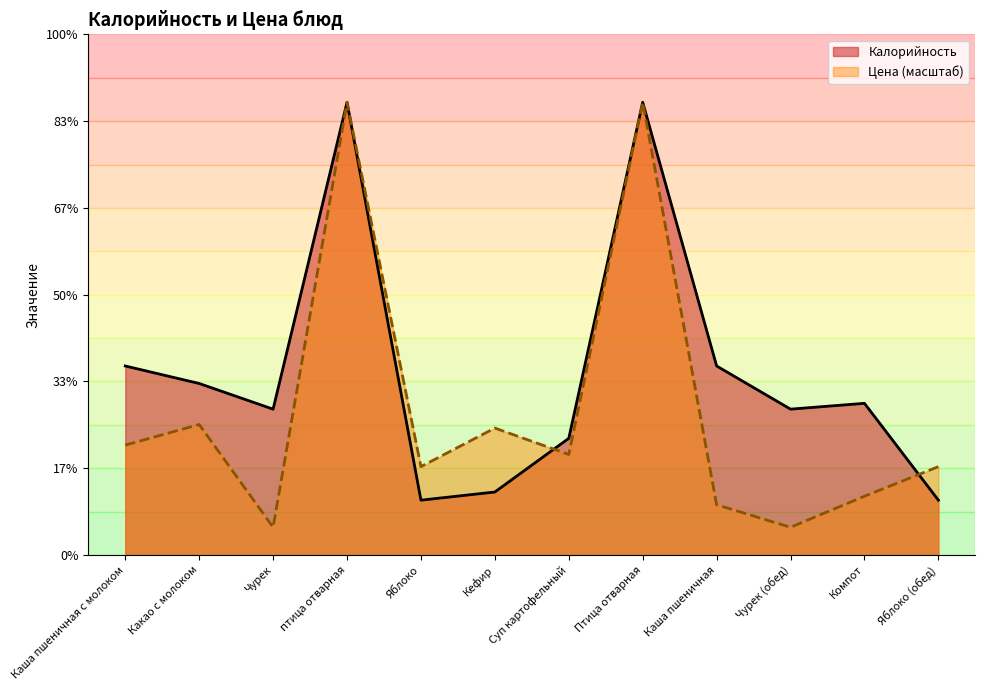

Which series has the largest range (max minus min)?

Цена (масштаб)